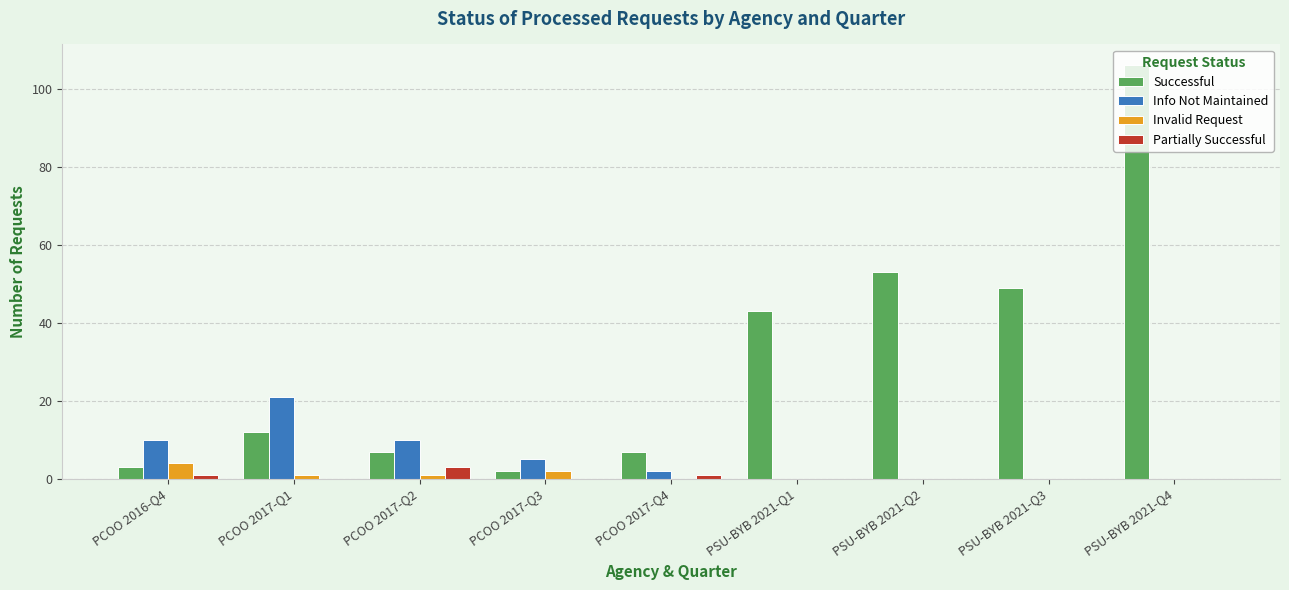

At which category is the sum across all series the highest?

PSU-BYB 2021-Q4